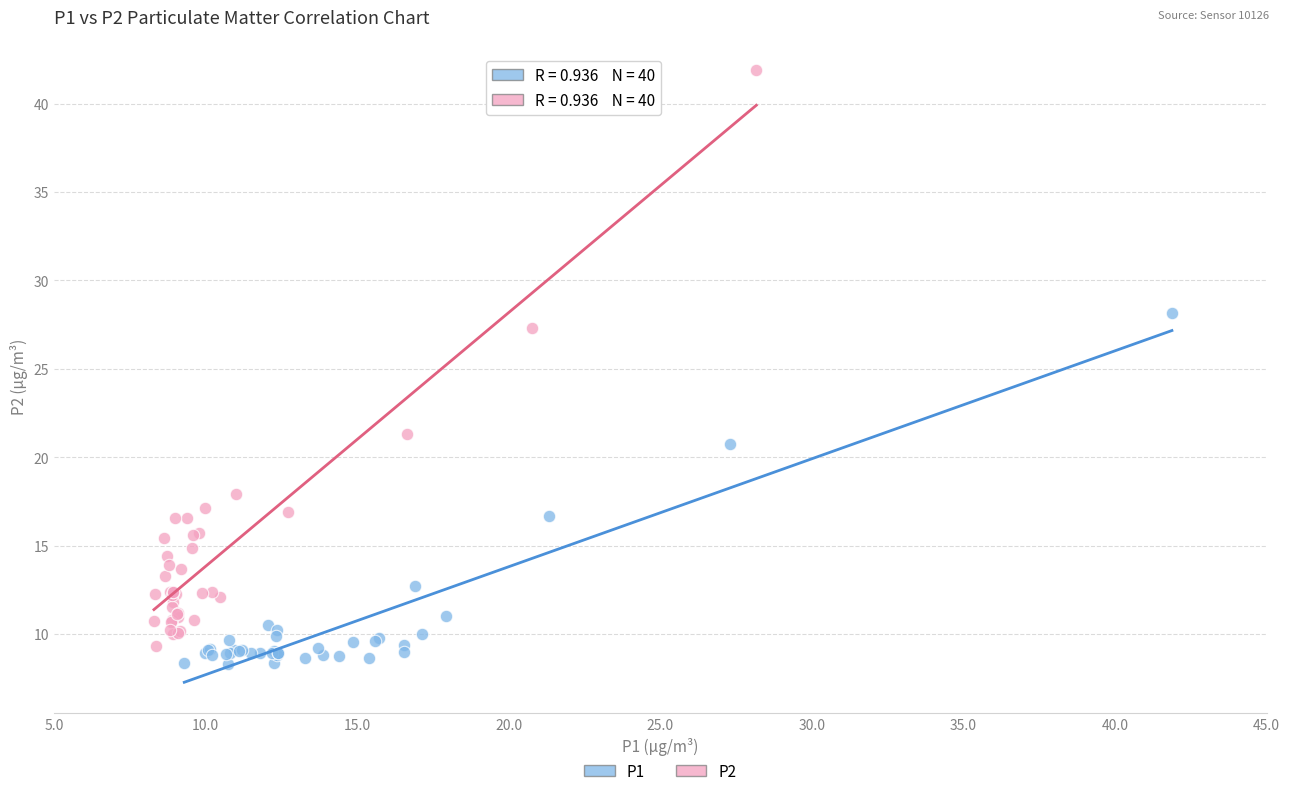

Which series contains the highest Y value?

P2